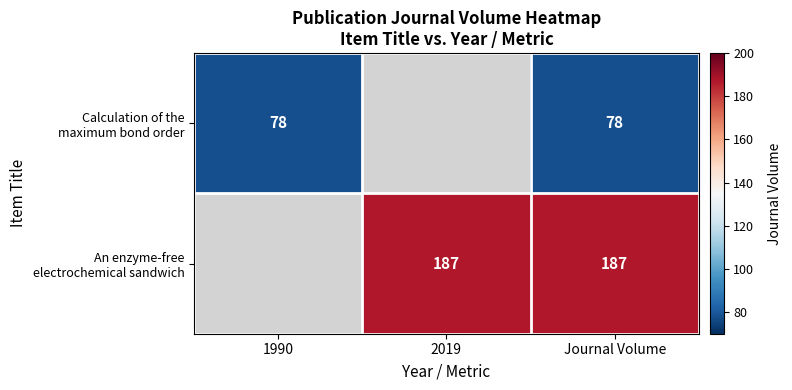

What is the minimum value shown in the chart?

78.0